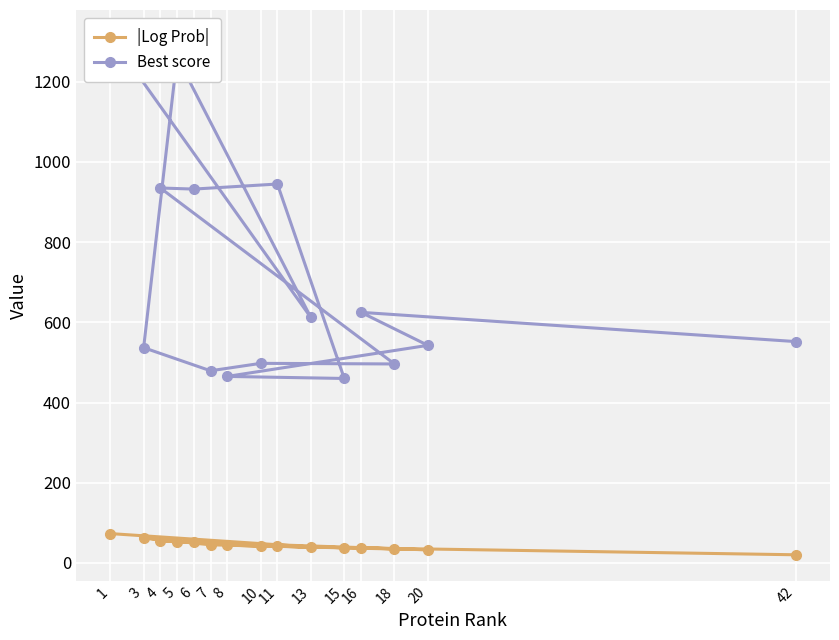

At which category does Best score reach its first local valley?

13